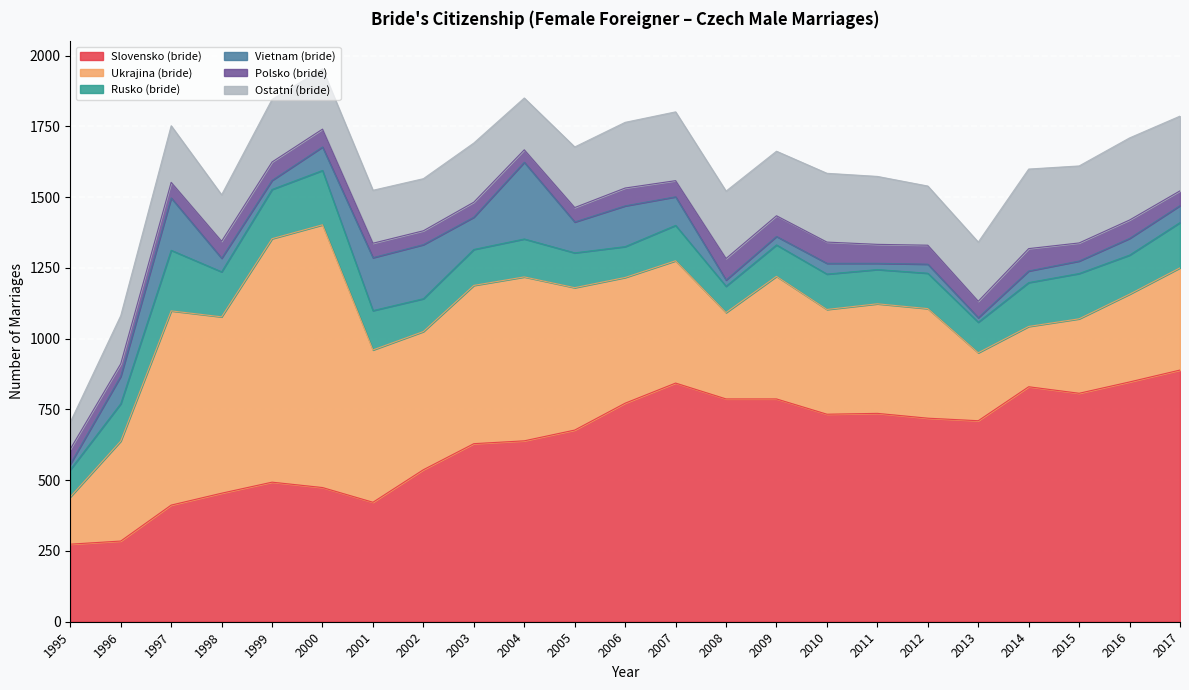

Which series ends up on top after the final intersection of Polsko (bride) and Vietnam (bride)?

Vietnam (bride)